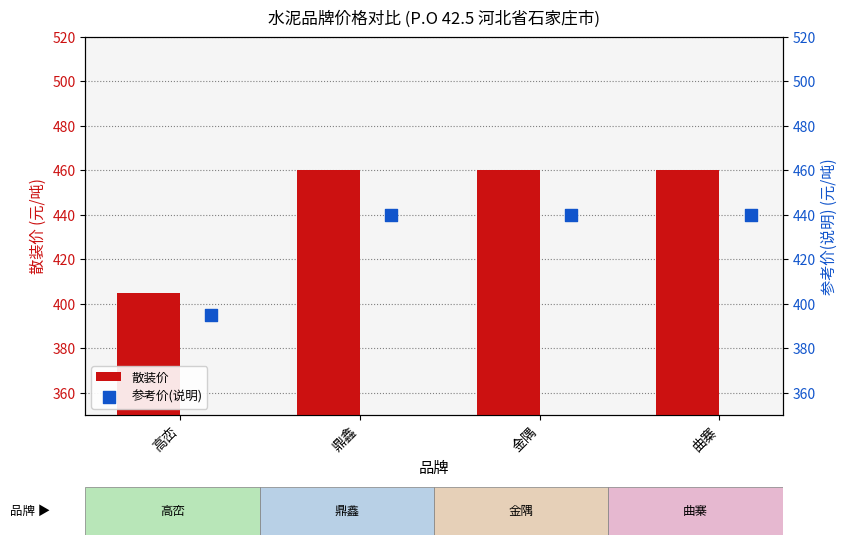

Which series has the largest total across all categories?

散装价